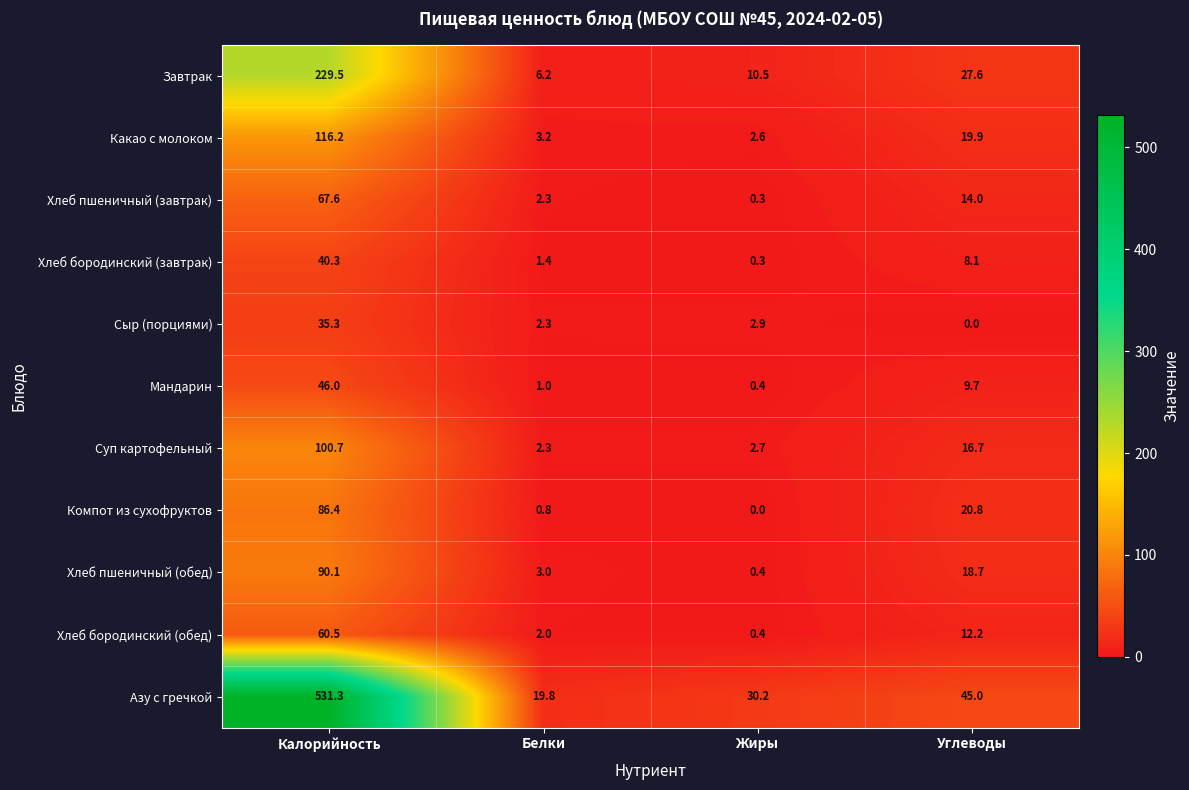

List the series in order of their peak value, highest first.

Азу с гречкой, Завтрак, Какао с молоком, Суп картофельный, Хлеб пшеничный (обед), Компот из сухофруктов, Хлеб пшеничный (завтрак), Хлеб бородинский (обед), Мандарин, Хлеб бородинский (завтрак), Сыр (порциями)